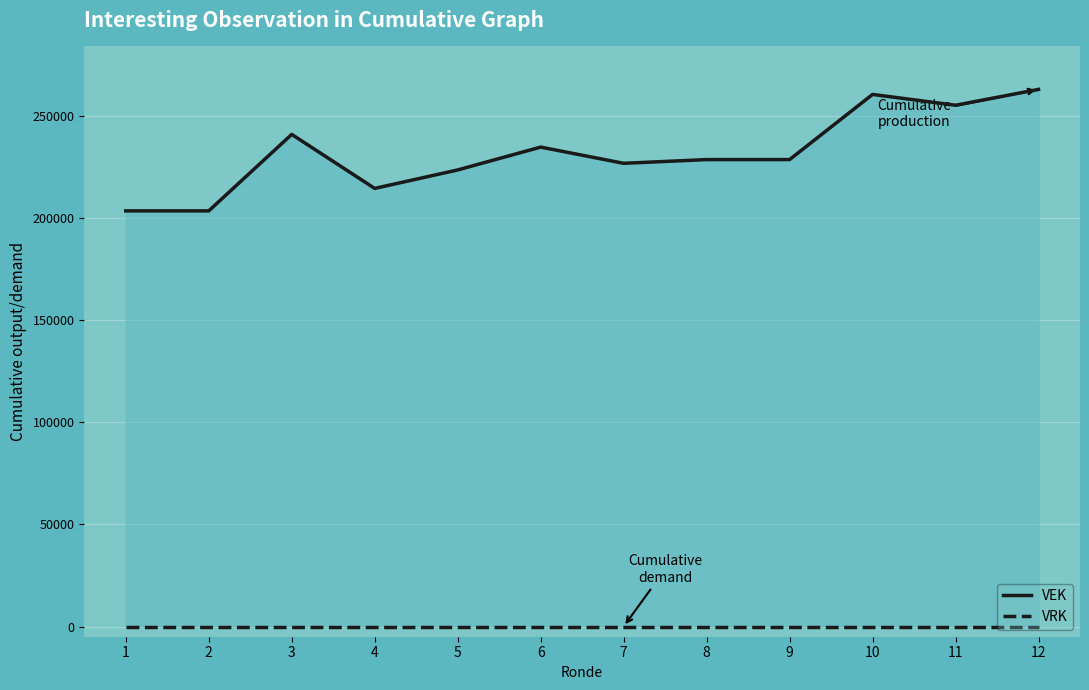

How many series are shown in this chart?

2